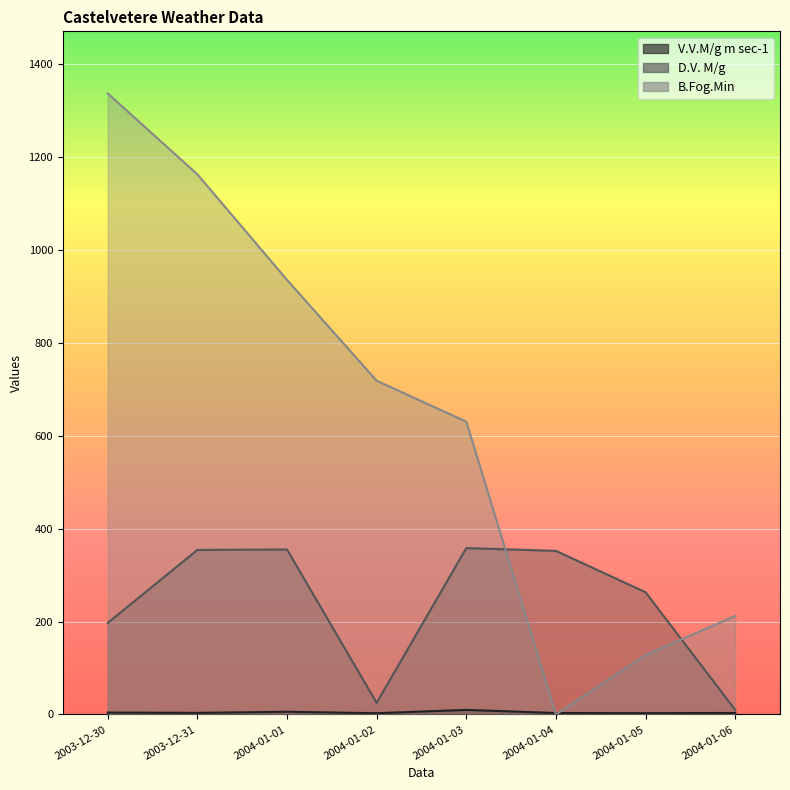

What is the total value across all series at 2003-12-31?

1519.5